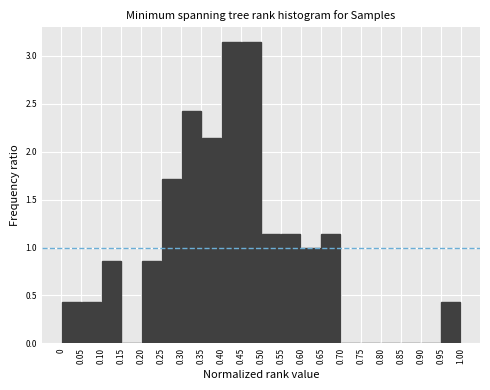

Reading left to right, transcribe this chart: for each bar, give the range it covers on the x-axis and its height. The values are not printed on the chart, so give them approximately, as read against the axis.

0 to 0.05: 0.45
0.05 to 0.10: 0.45
0.10 to 0.15: 0.85
0.15 to 0.20: 0
0.20 to 0.25: 0.85
0.25 to 0.30: 1.70
0.30 to 0.35: 2.45
0.35 to 0.40: 2.15
0.40 to 0.45: 3.15
0.45 to 0.50: 3.15
0.50 to 0.55: 1.15
0.55 to 0.60: 1.15
0.60 to 0.65: 1.00
0.65 to 0.70: 1.15
0.70 to 0.75: 0
0.75 to 0.80: 0
0.80 to 0.85: 0
0.85 to 0.90: 0
0.90 to 0.95: 0
0.95 to 1.00: 0.45